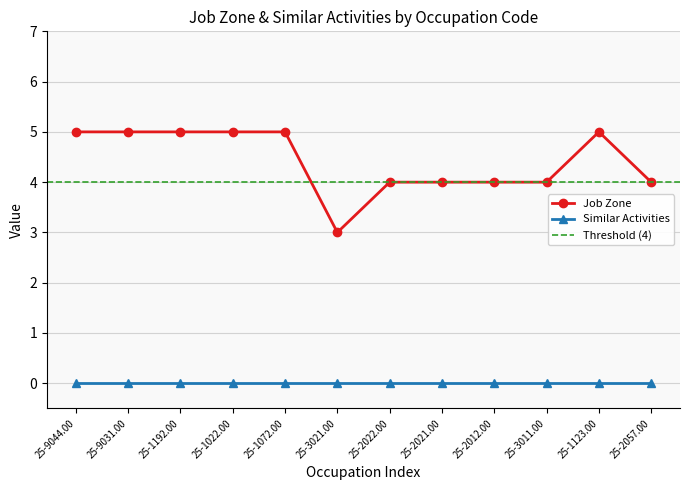

Count the values in the range 4 to 5.

11